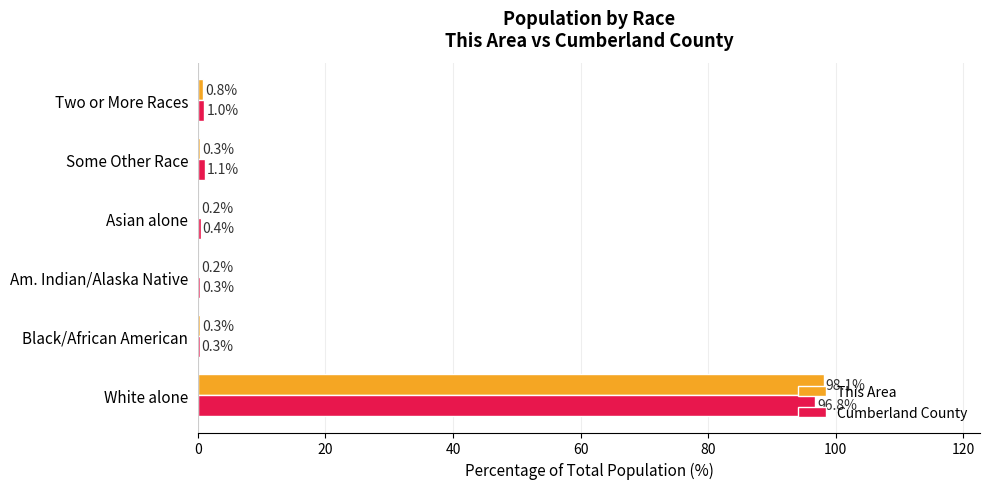

Is the value of Cumberland County at Black/African American greater than the value of This Area at White alone?

No